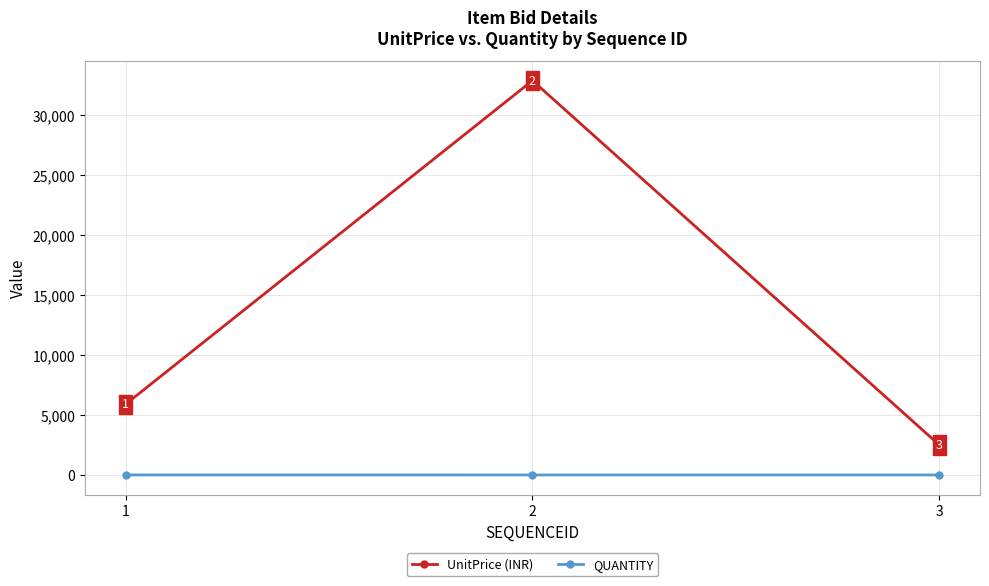

Reading left to right, transcribe all the data shown in this chart.

UnitPrice (INR): 5900	32900	2500
QUANTITY: 5	1	1